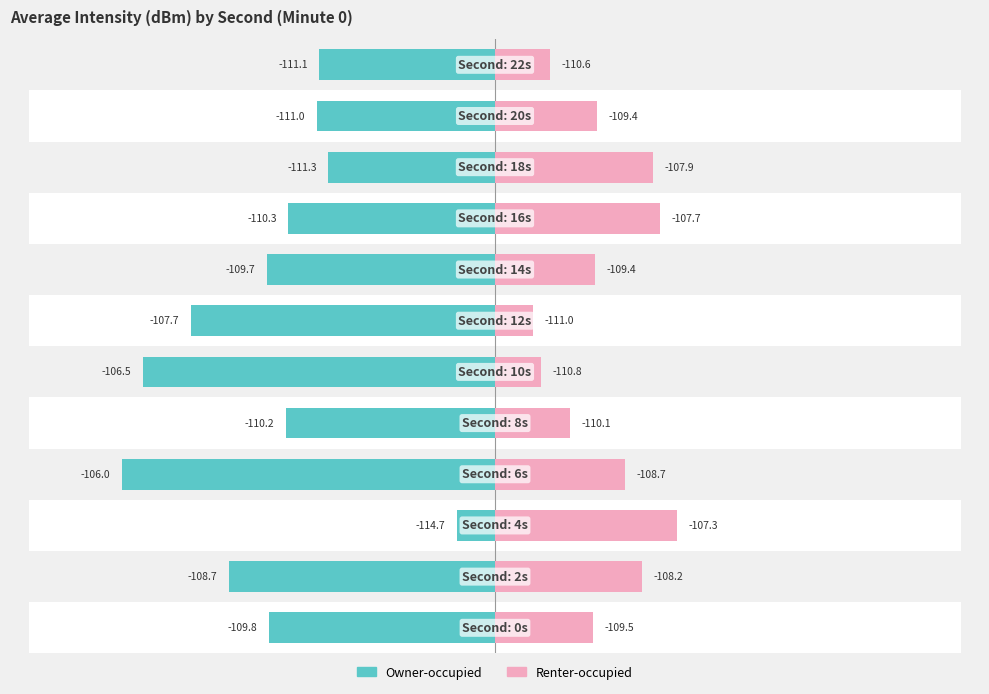

Does the chart contain stacked bars?

No